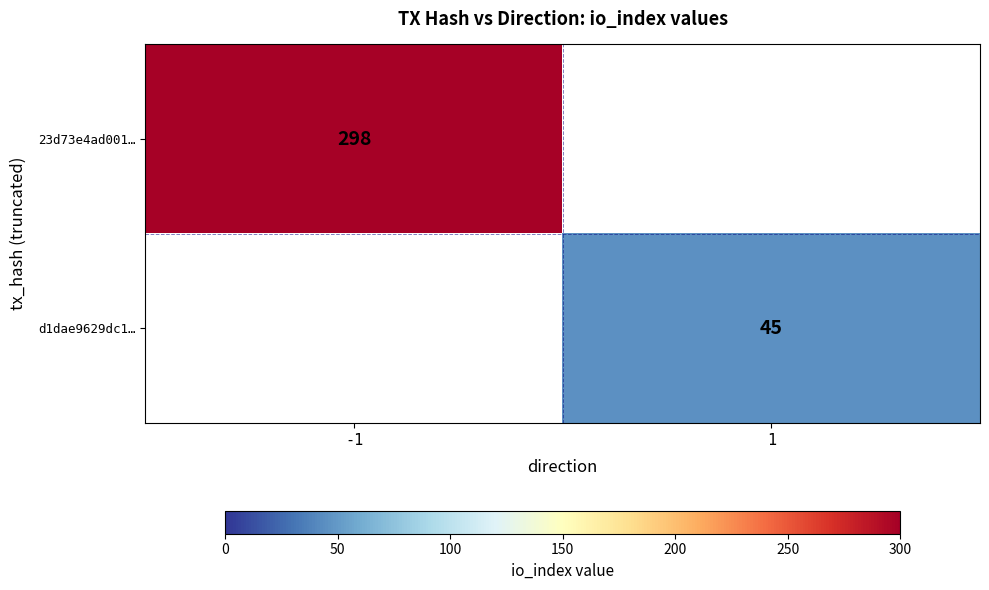

How many categories are shown in the chart?

2